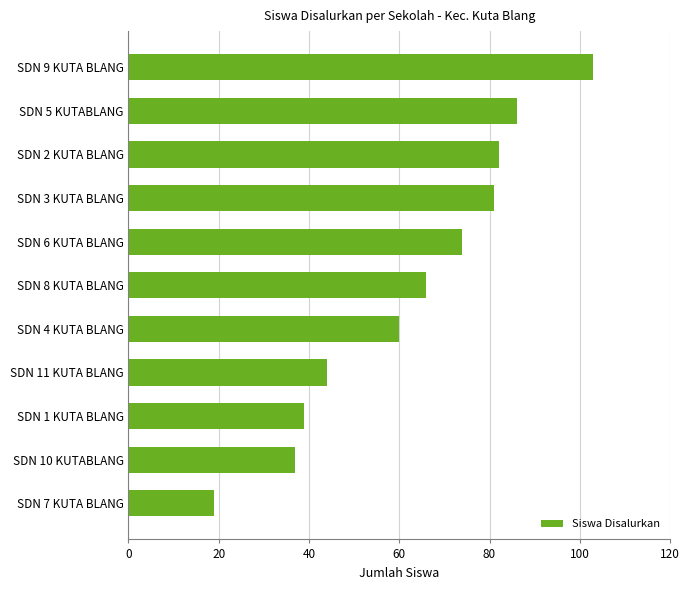

Reading top to bottom, list all the values displayed in this chart.

SDN 9 KUTA BLANG=103	SDN 5 KUTABLANG=86	SDN 2 KUTA BLANG=82	SDN 3 KUTA BLANG=81	SDN 6 KUTA BLANG=74	SDN 8 KUTA BLANG=66	SDN 4 KUTA BLANG=60	SDN 11 KUTA BLANG=44	SDN 1 KUTA BLANG=39	SDN 10 KUTABLANG=37	SDN 7 KUTA BLANG=19